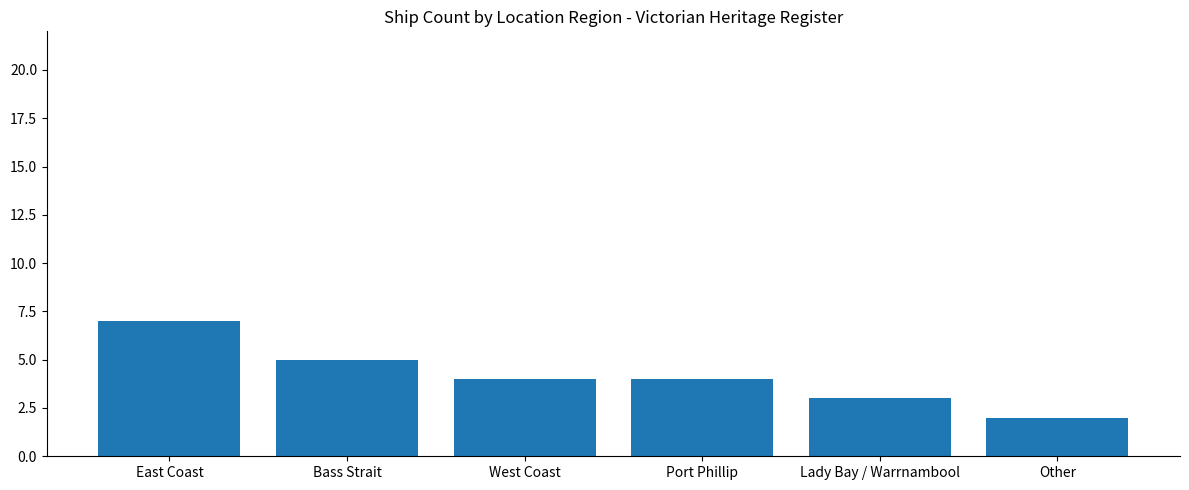

What is the label of the 3rd bar from the left?

West Coast